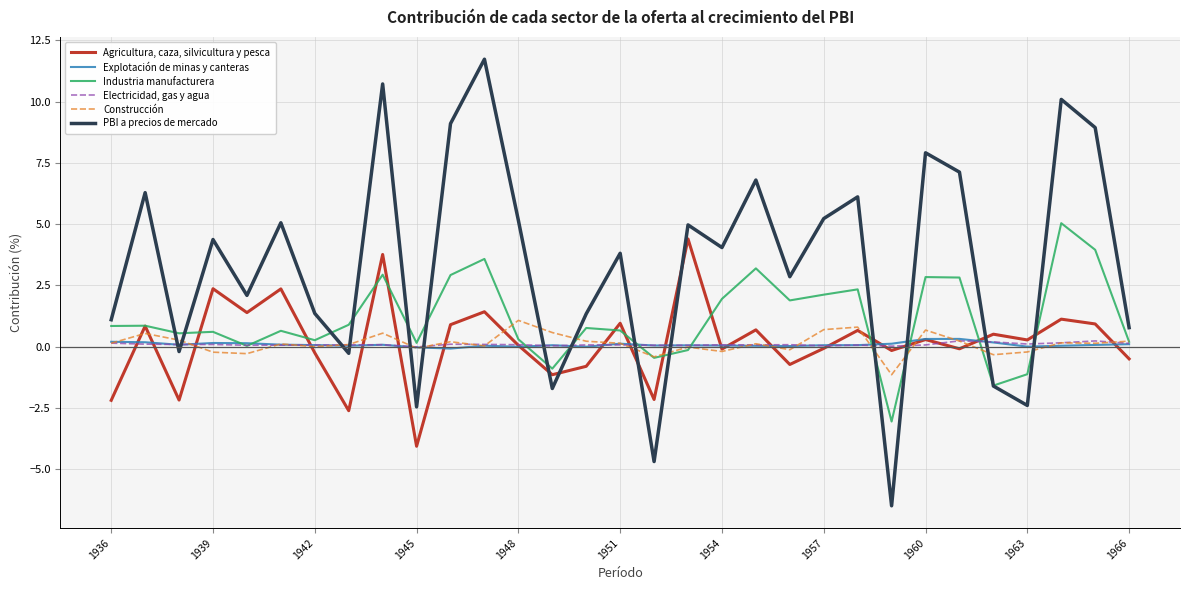

Which series has the largest range (max minus min)?

PBI a precios de mercado